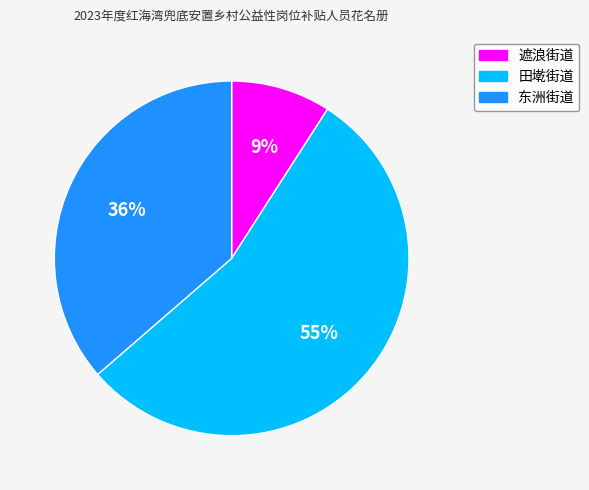

What is the largest slice in the pie chart?

田墘街道